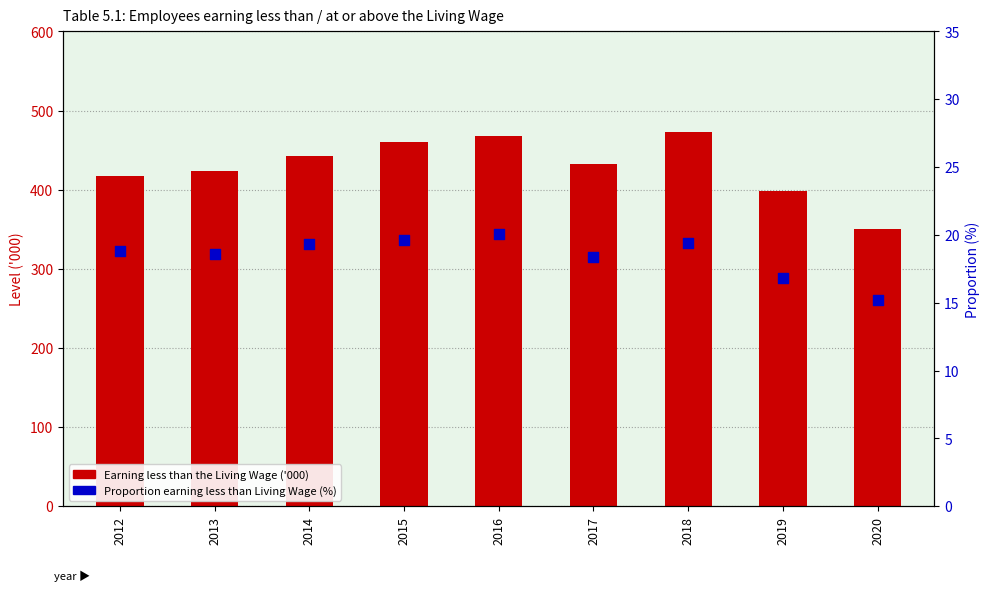

Which series reaches the minimum Y coordinate?

Proportion earning less than Living Wage (%)